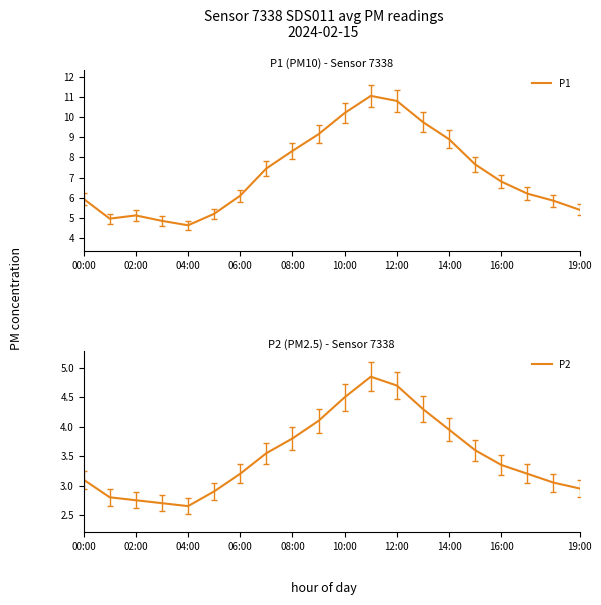

What is the value of the P2 point at the 11th from the left?

4.5